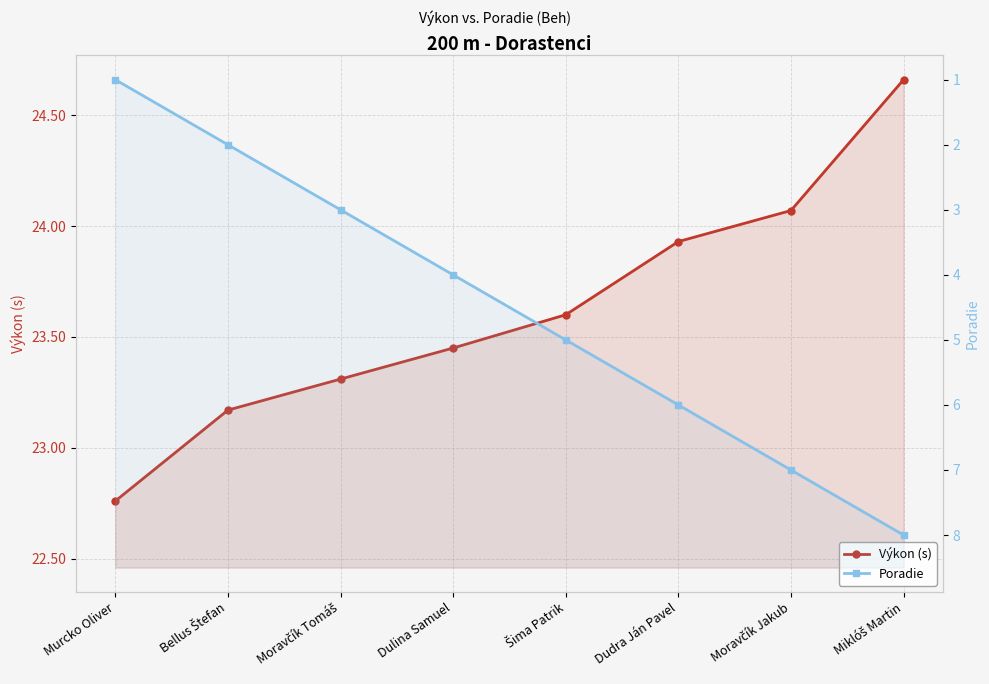

Reading left to right, what are all the values shown in this chart?

Výkon (s): Murcko Oliver=22.8	Bellus Štefan=23.2	Moravčík Tomáš=23.3	Dulina Samuel=23.4	Šima Patrik=23.6	Dudra Ján Pavel=23.9	Moravčík Jakub=24.1	Miklóš Martin=24.7
Poradie: Murcko Oliver=1.0	Bellus Štefan=2.0	Moravčík Tomáš=3.0	Dulina Samuel=4.0	Šima Patrik=5.0	Dudra Ján Pavel=6.0	Moravčík Jakub=7.0	Miklóš Martin=8.0